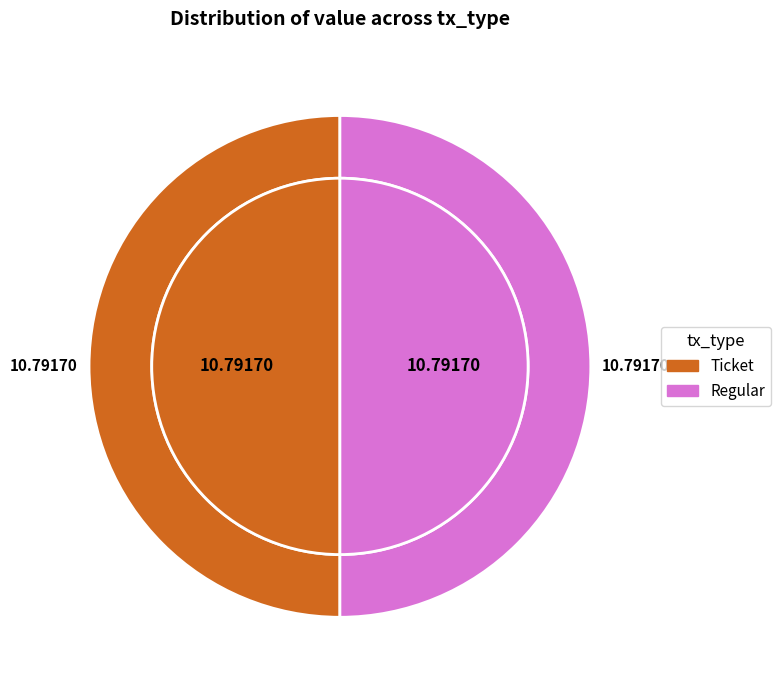

Count the number of slices in the pie.

4